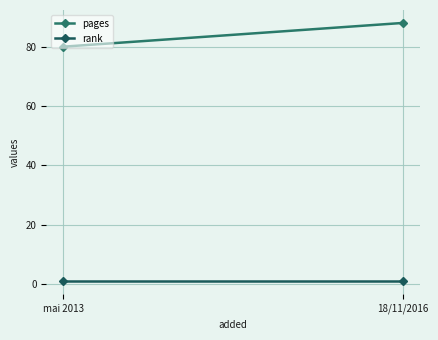

Rank the categories by rank value from lowest to highest.

mai 2013, 18/11/2016